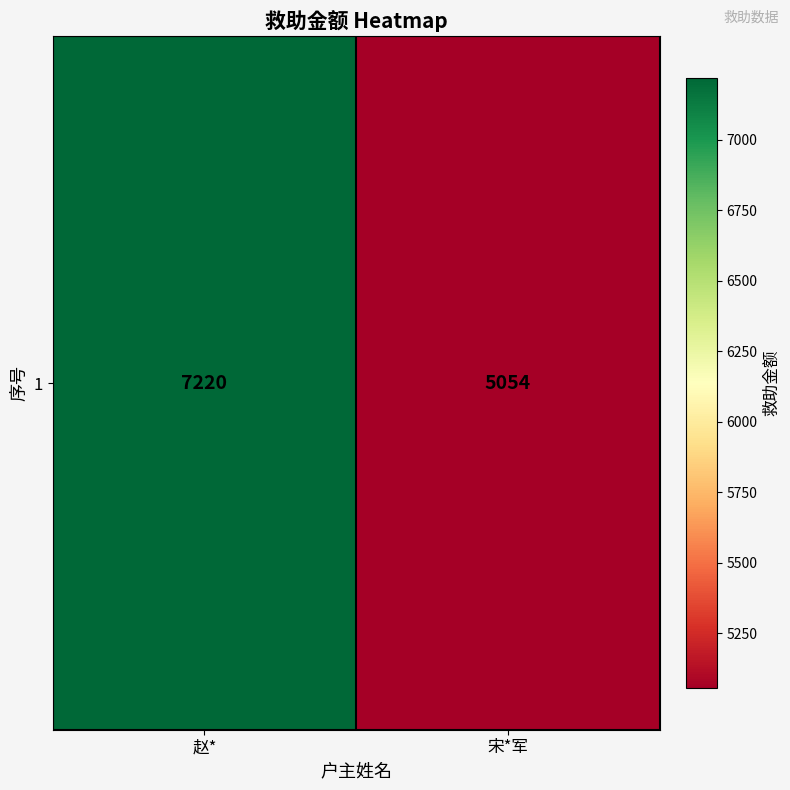

The value at 赵* is 3574. True or false?

False